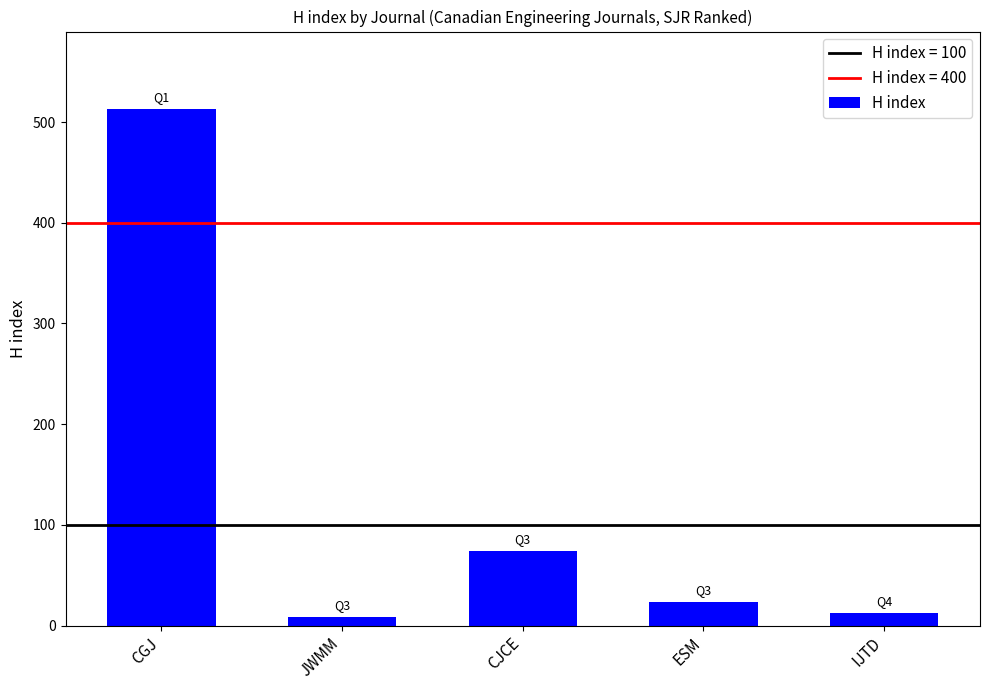

How many values are below 23?

2